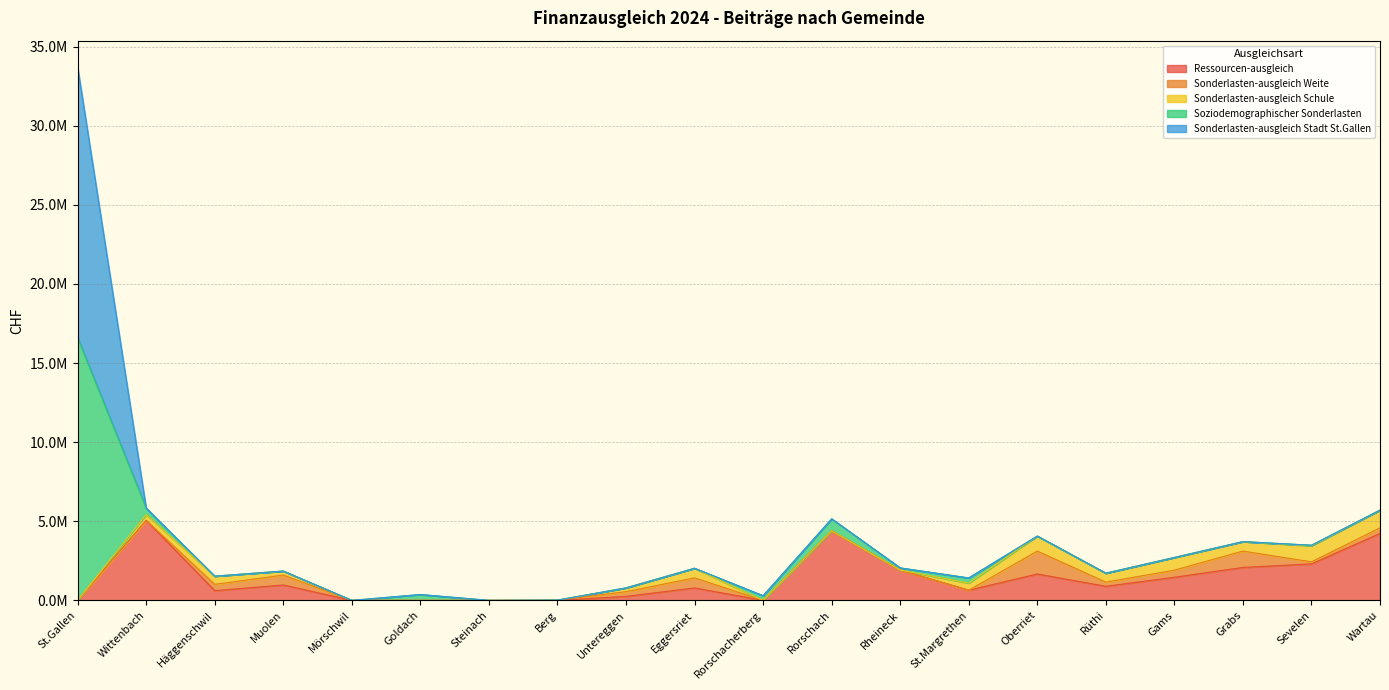

What is the sum of all Sonderlasten-ausgleich Weite values?

5646500